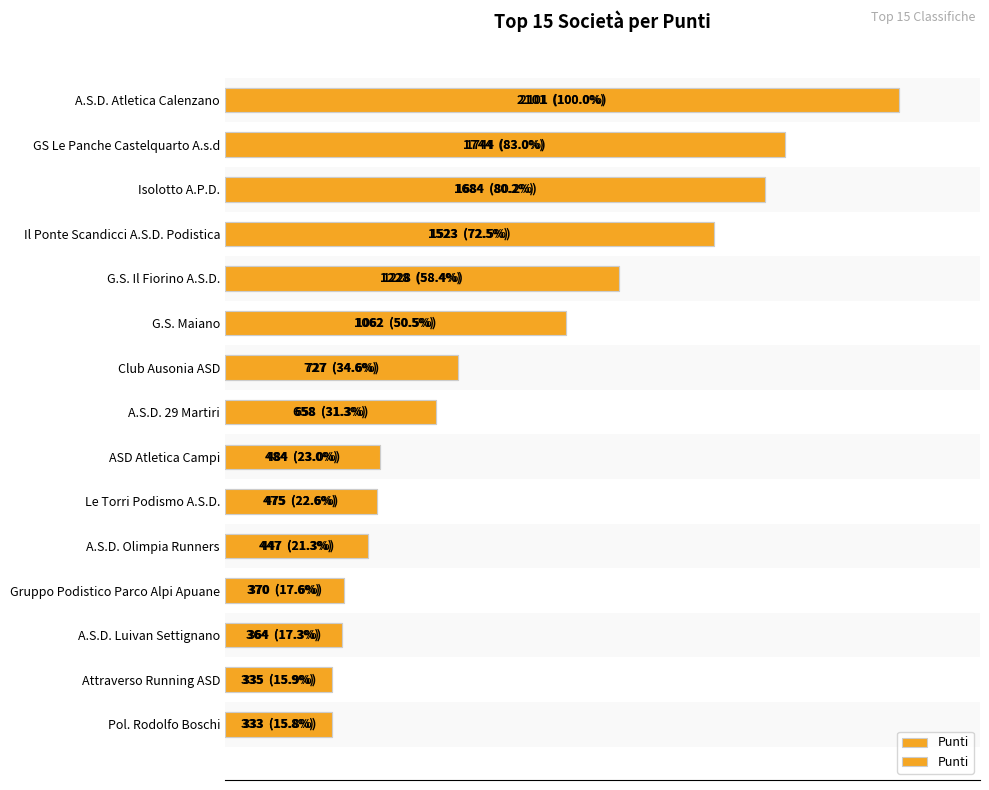

Read the value at Club Ausonia ASD, to the nearest 100.

700